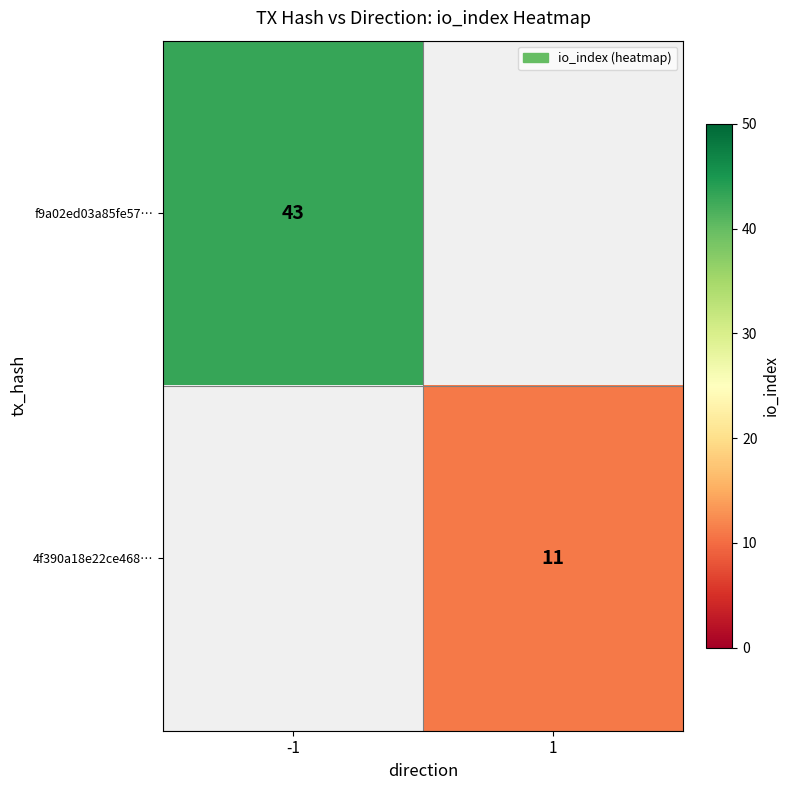

The 4f390a18e22ce468… series shows 18 at 1. True or false?

False